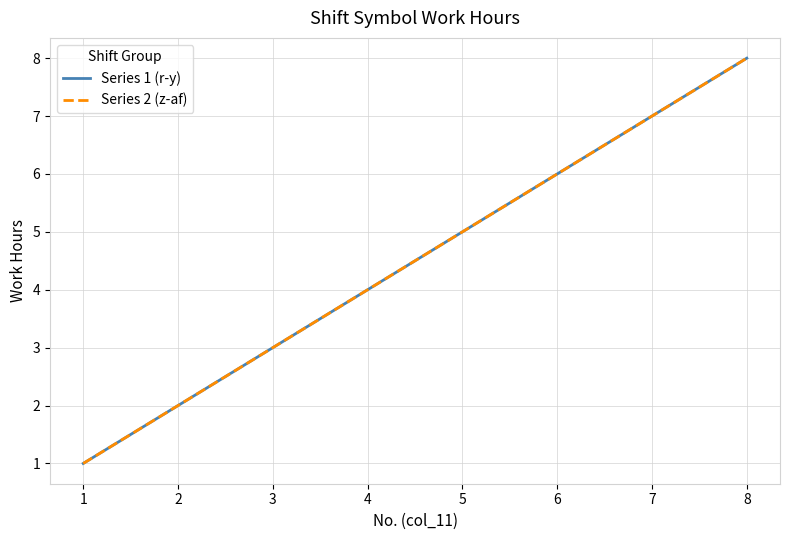

Is this an area chart (filled region under the line)?

No